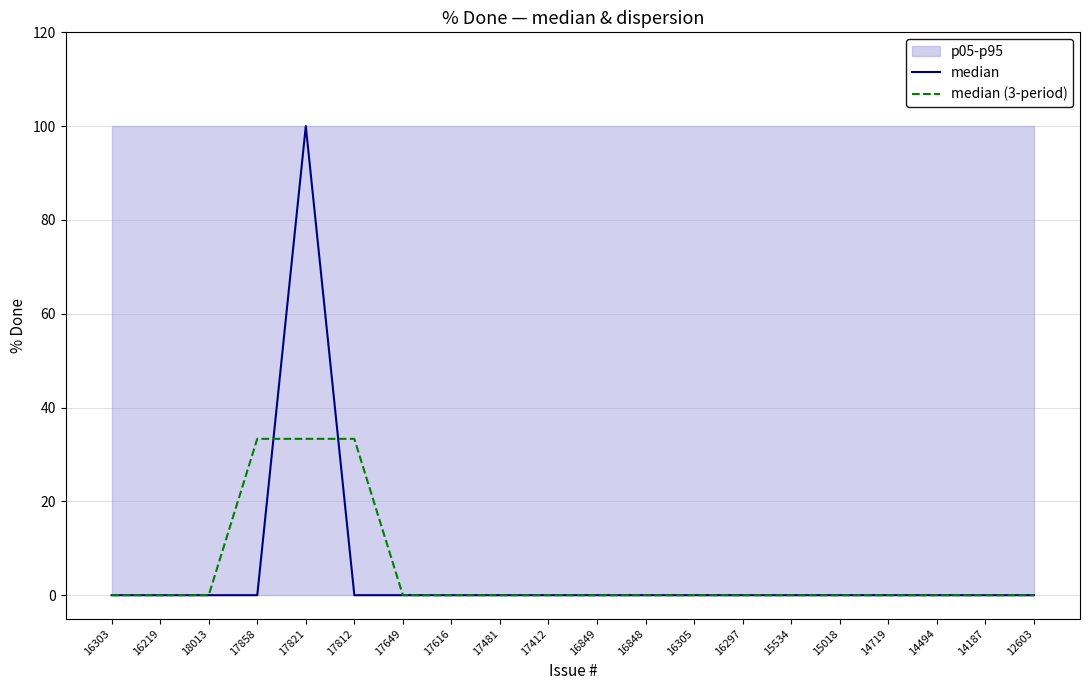

How many values in median are above zero?

1